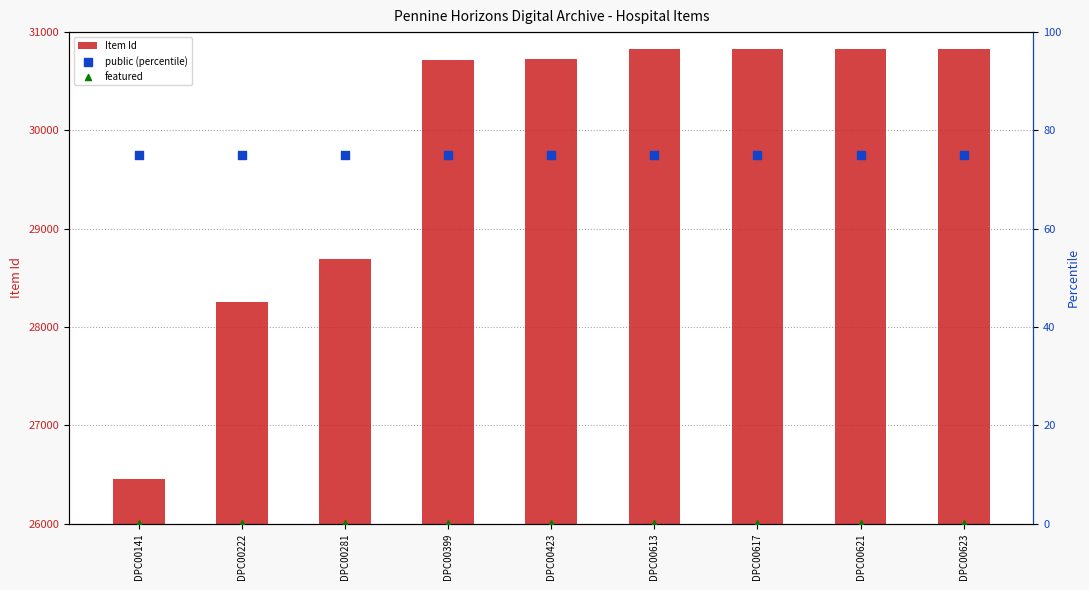

Which series reaches the minimum Y coordinate?

featured